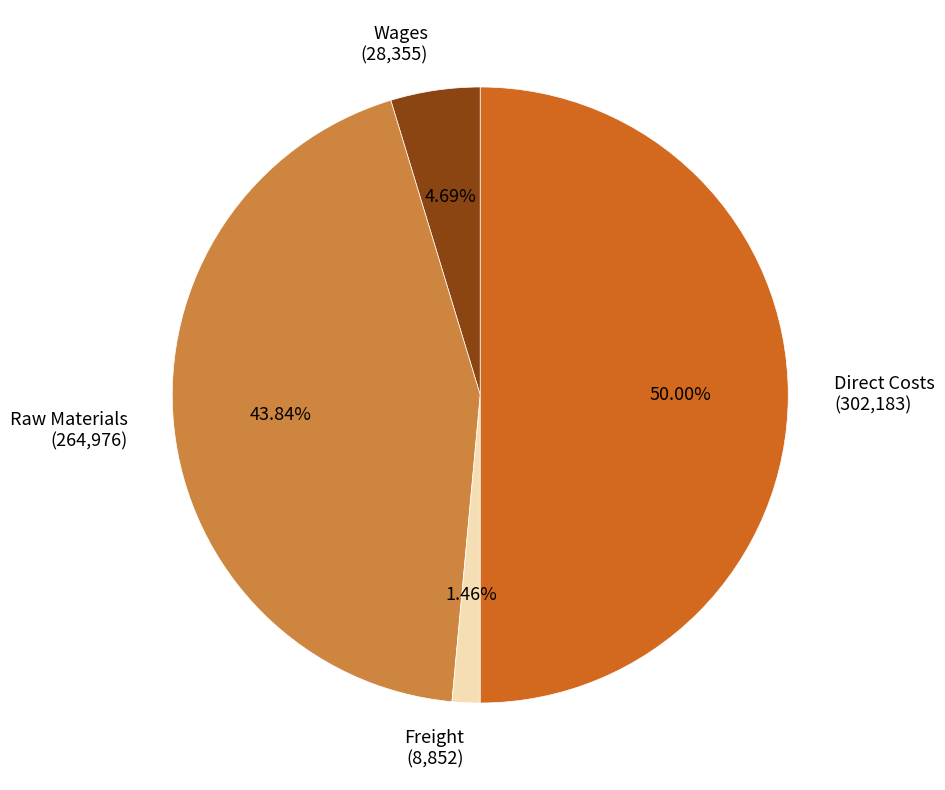

Between Raw Materials and Wages, which is larger?

Raw Materials